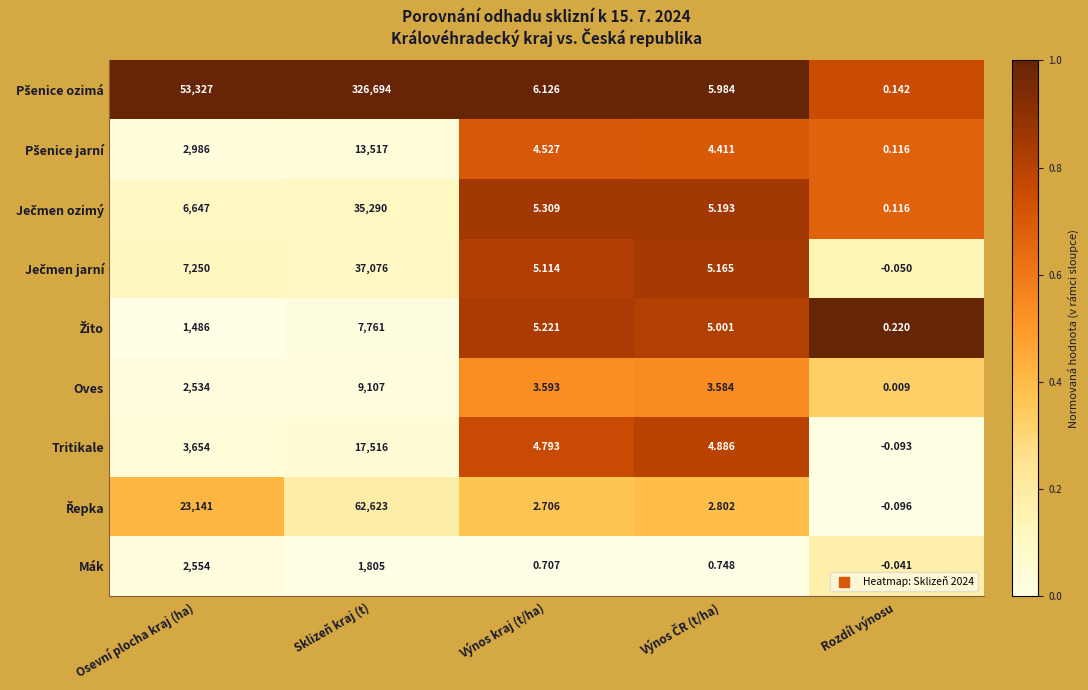

At which label is Oves closest to 4553?

Osevní plocha kraj (ha)